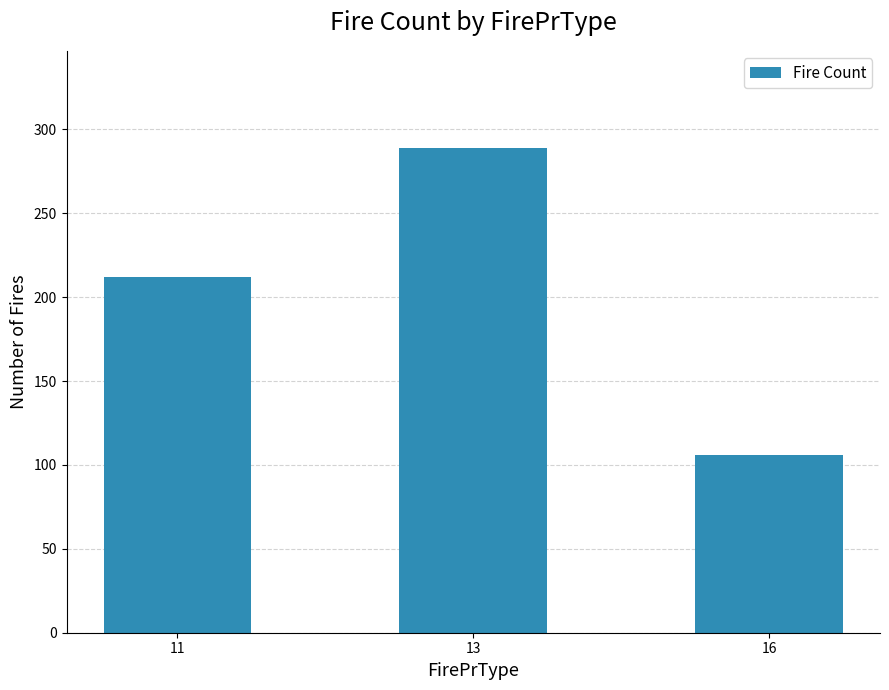

Does the chart contain stacked bars?

No